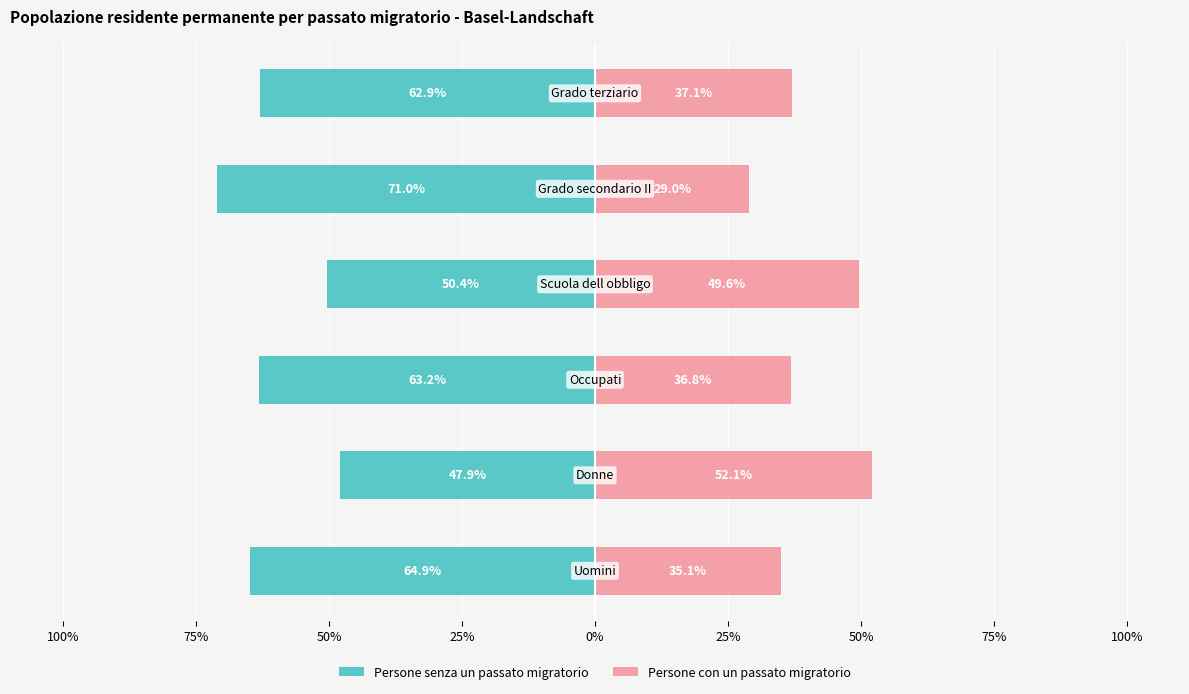

What are all the series names shown in the legend?

Persone senza un passato migratorio, Persone con un passato migratorio